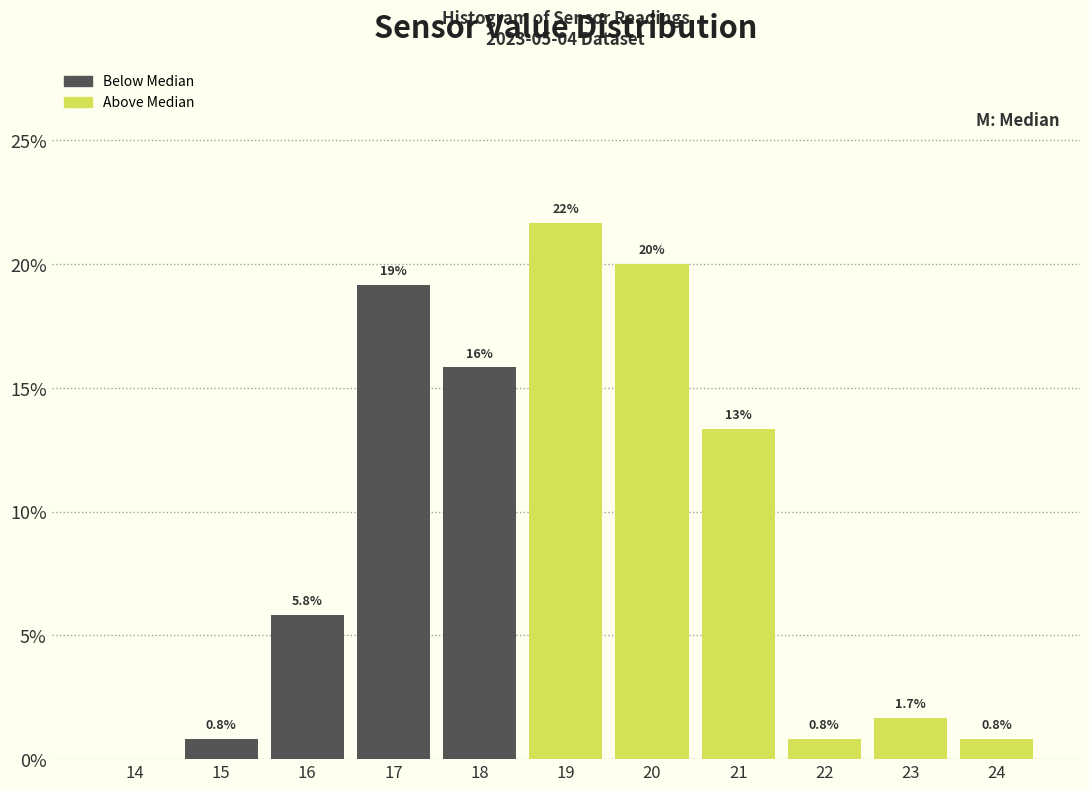

Reading left to right, list all the values displayed in this chart.

14=0.0	15=0.8	16=5.8	17=19.2	18=15.8	19=21.7	20=20.0	21=13.3	22=0.8	23=1.7	24=0.8